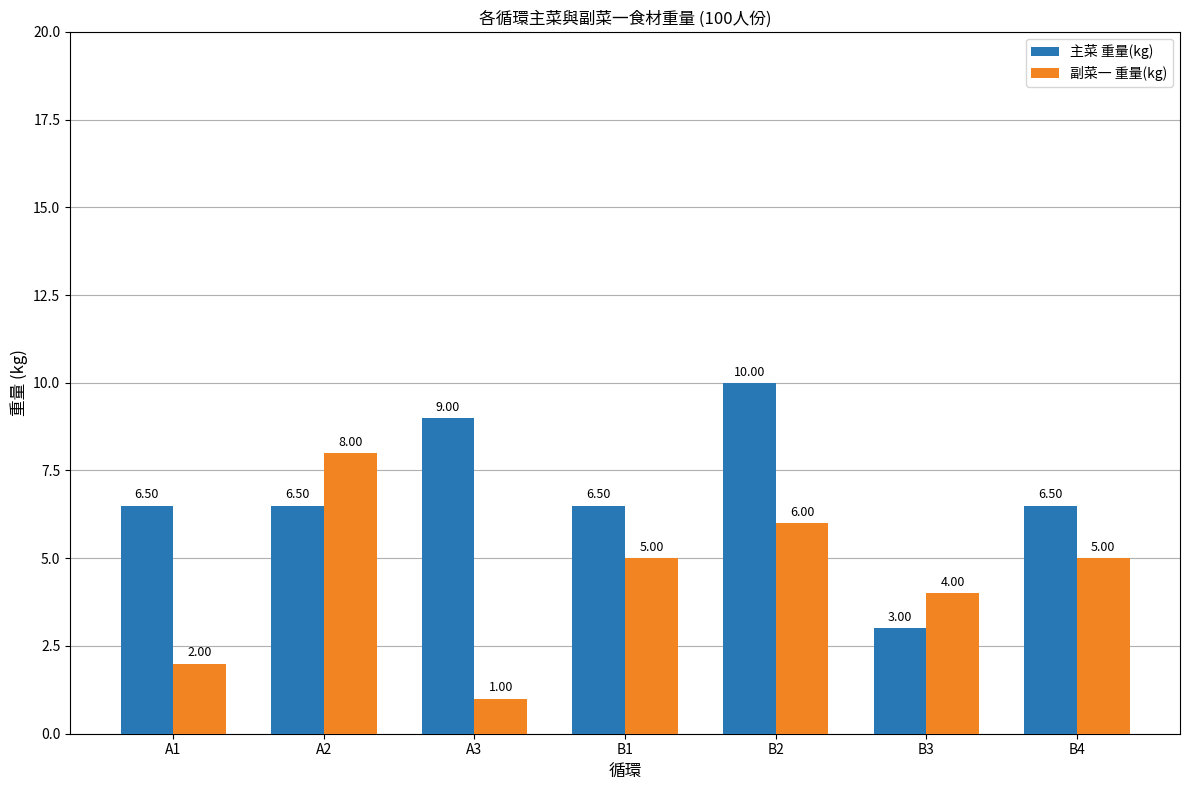

What is the spread (max minus min) of values at A2?

1.5